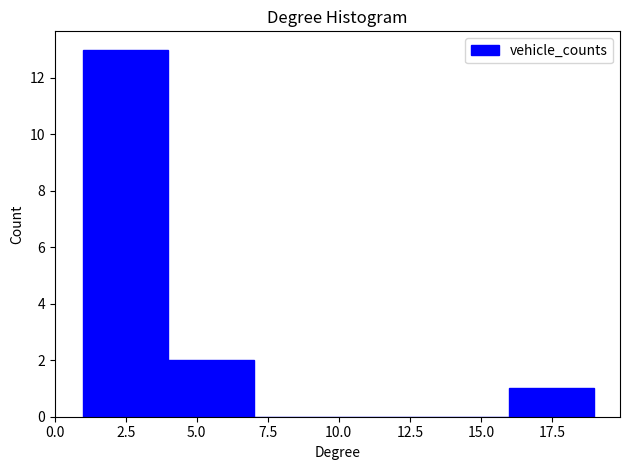

How tall is the bar that spans 1 to 4 on the x-axis? The values are not printed on the chart, so give them approximately, as read against the axis.

13